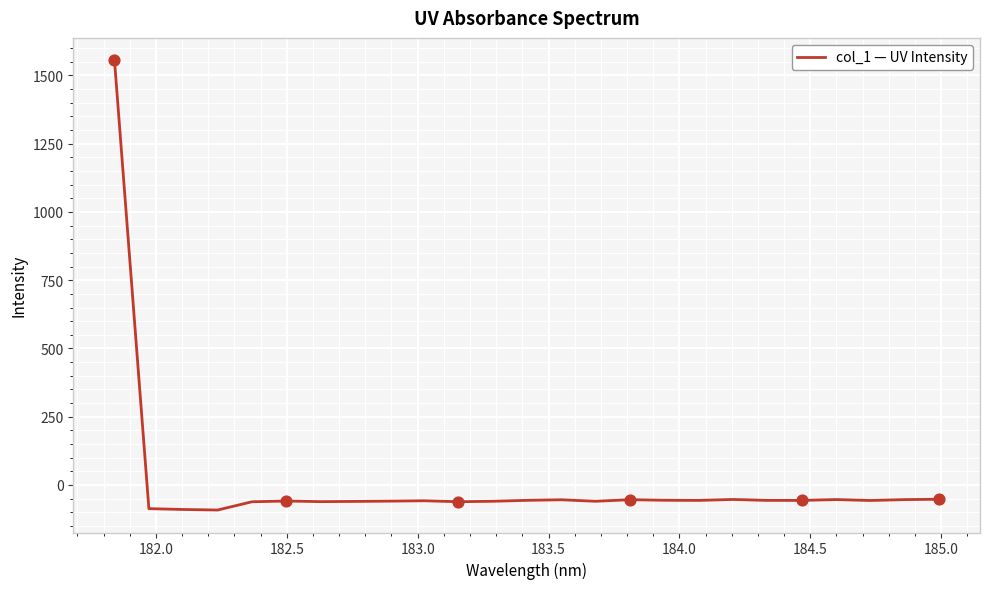

What is the maximum value shown in the chart?

1555.2